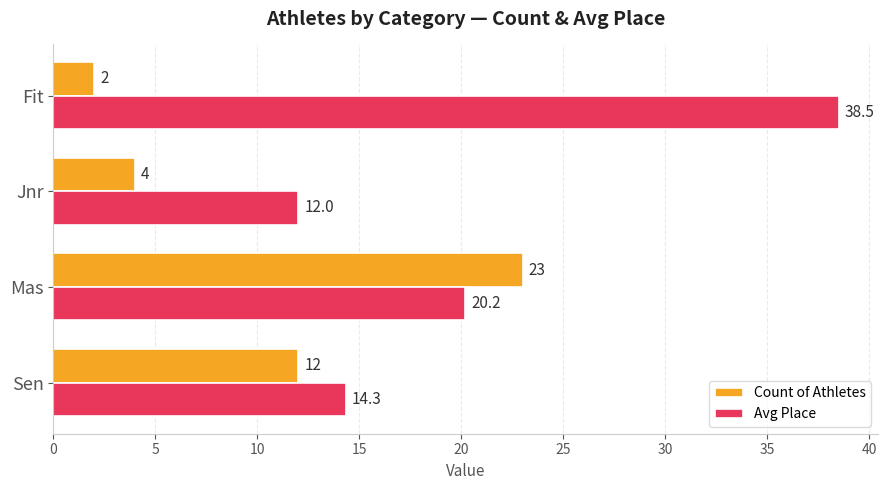

What is the difference between the Count of Athletes values at Jnr and Fit?

2.0